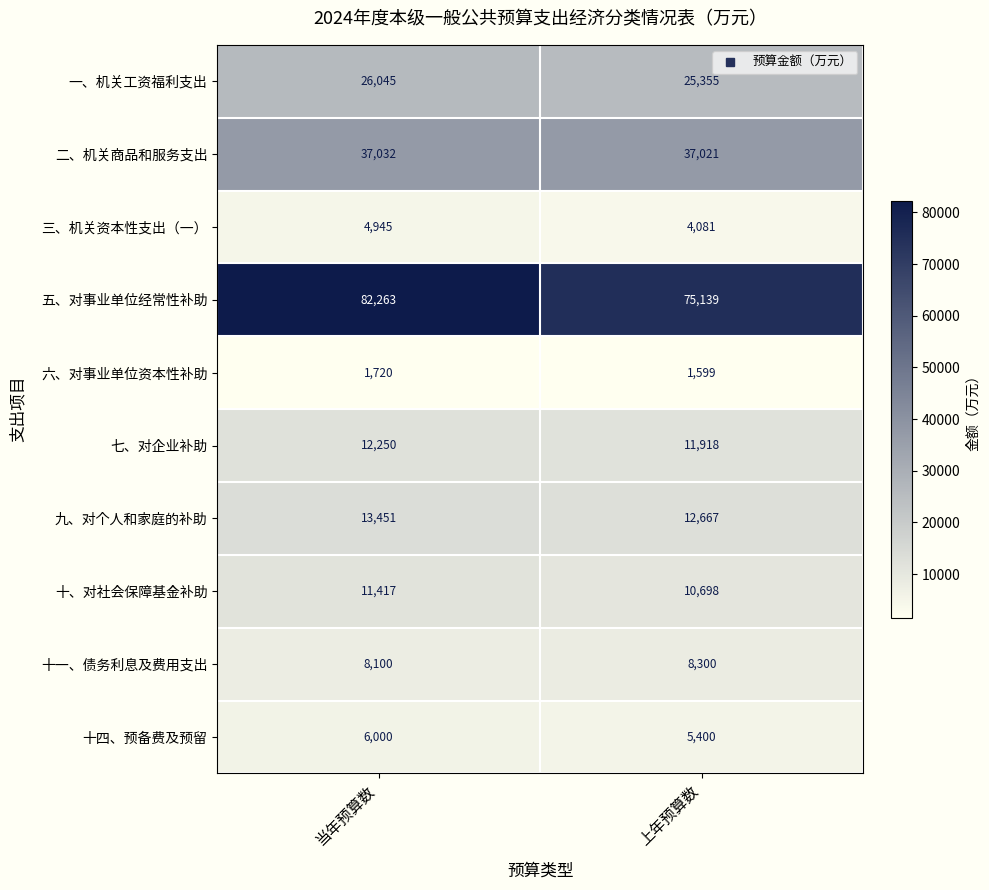

What is the total value across all series at 上年预算数?

192178